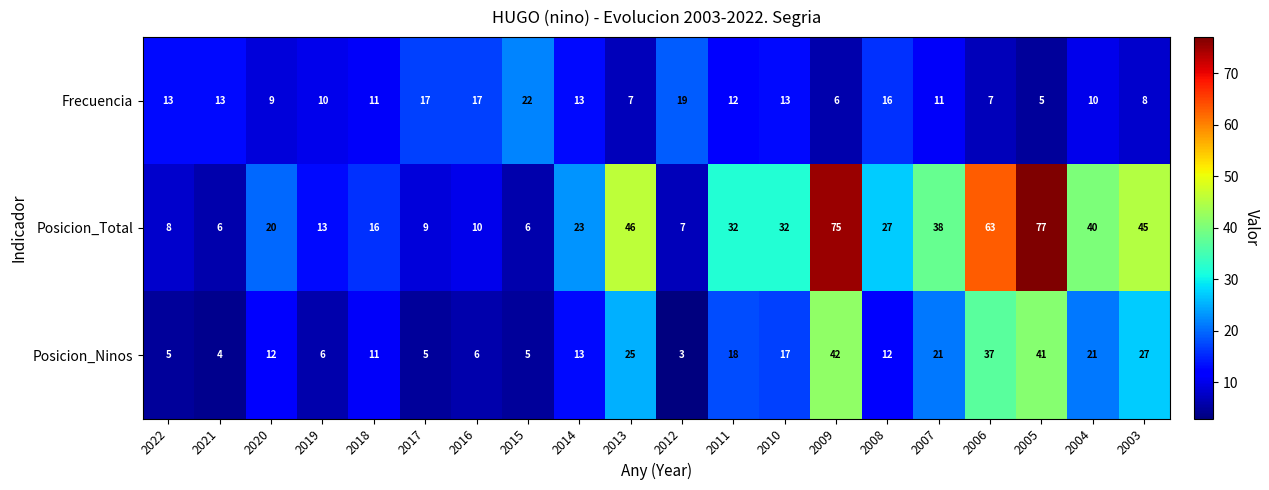

What is the difference between the highest and lowest values at 2008?

15